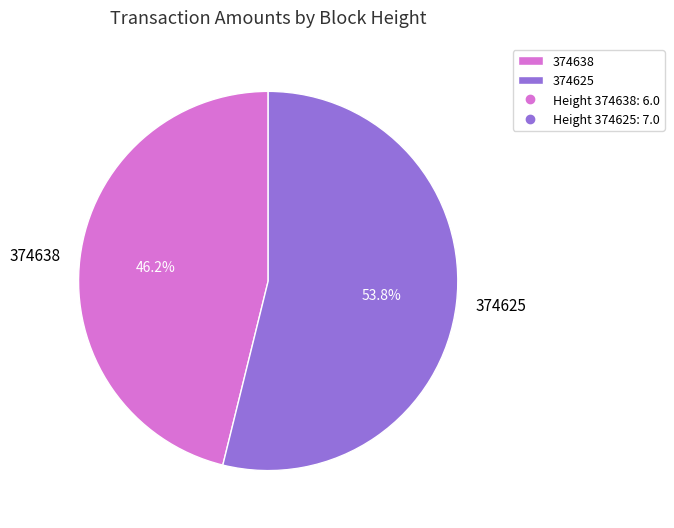

Combined, do 374638 and 374625 account for over 50%?

Yes